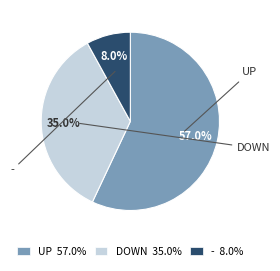

What is the smallest slice in the pie chart?

- 8.0%